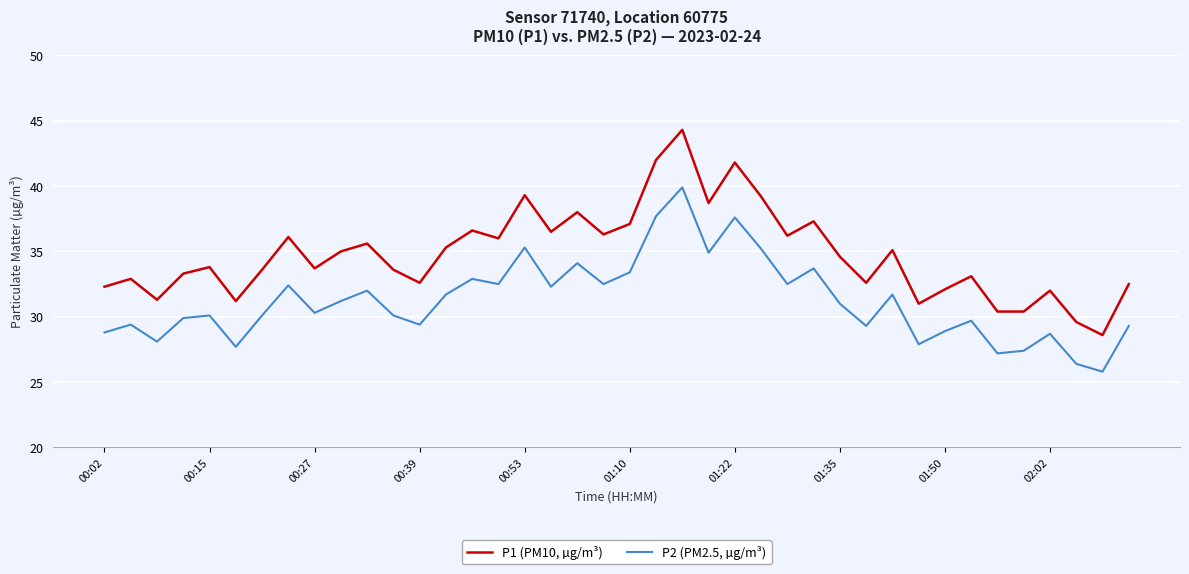

What is the difference between the second highest and second lowest values in the P1 (PM10, µg/m³) series?

12.4